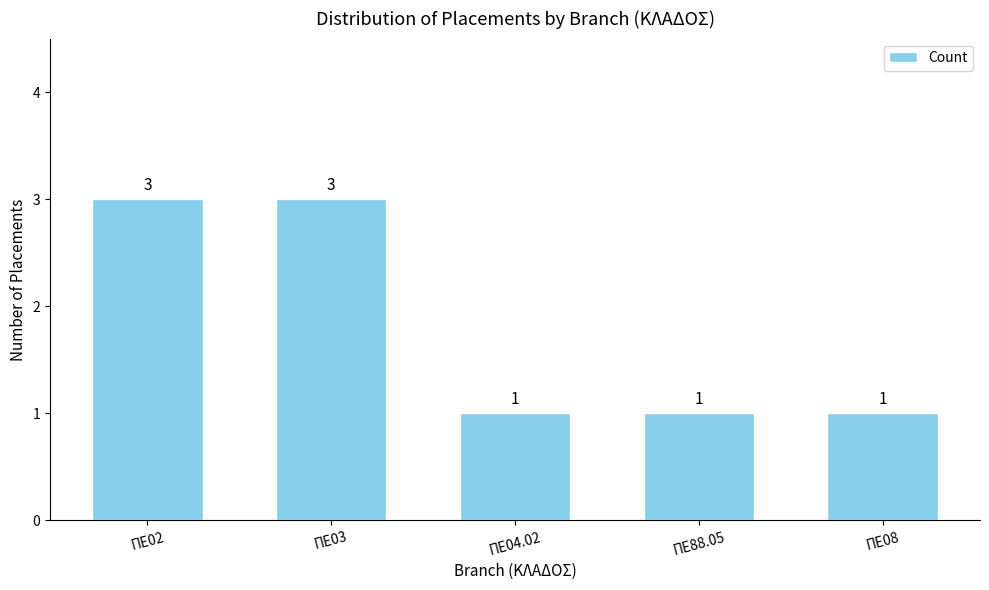

Reading left to right, extract all data points from this chart.

ΠΕ02=3	ΠΕ03=3	ΠΕ04.02=1	ΠΕ88.05=1	ΠΕ08=1